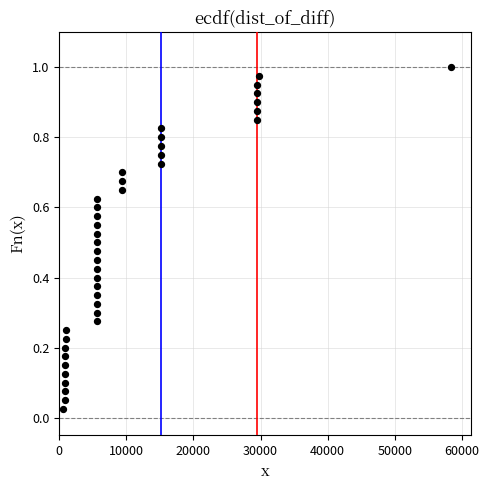

Count the number of points in this scatter plot.

40